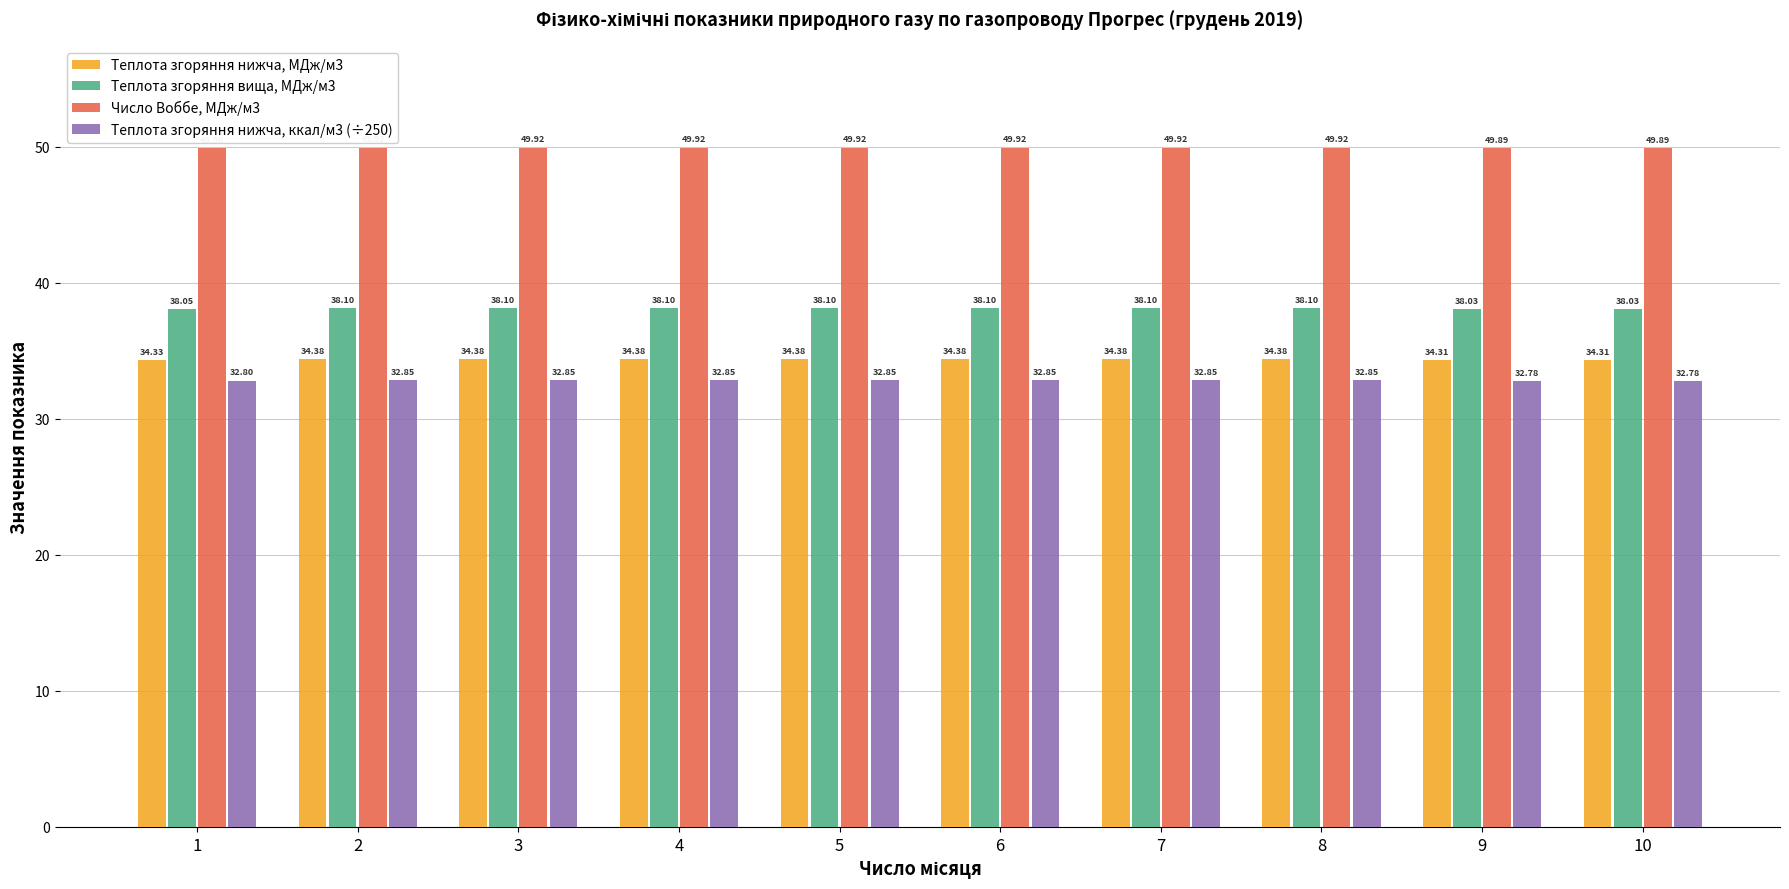

What is the value of the Число Воббе, МДж/м3 bar at the 8th from the left?

49.9